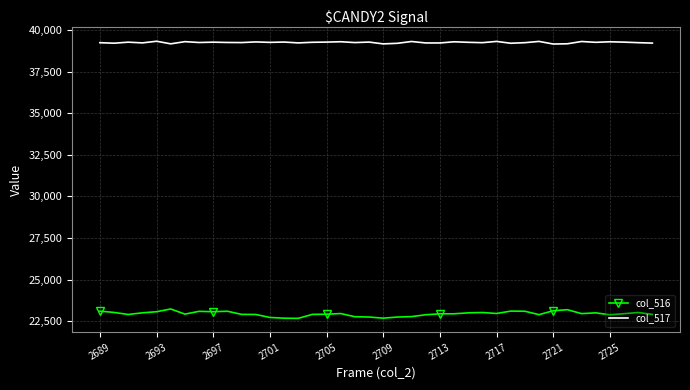

What are all the series names shown in the legend?

col_516, col_517